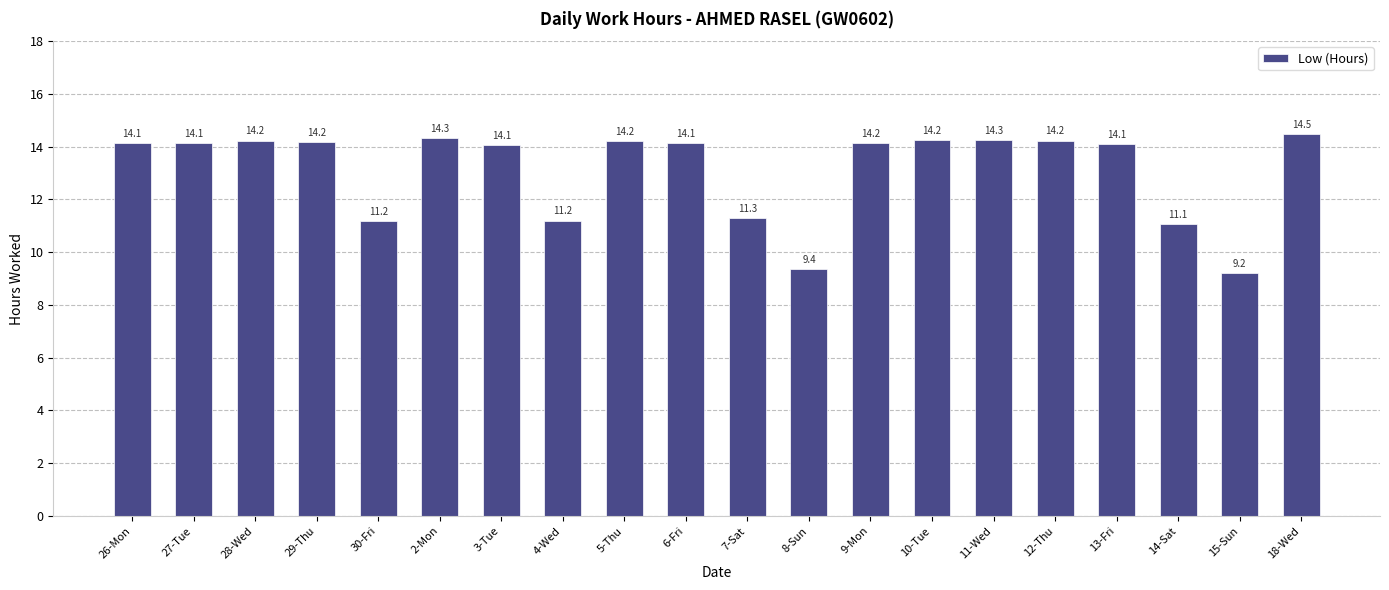

What is the difference between the maximum and minimum values?

5.3